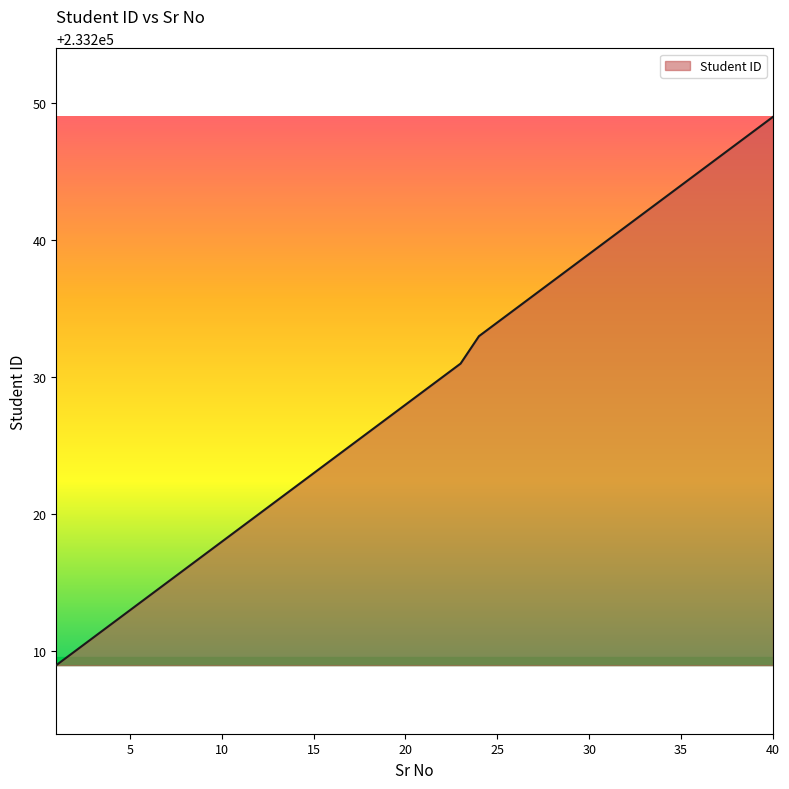

What is the minimum value shown in the chart?

233209